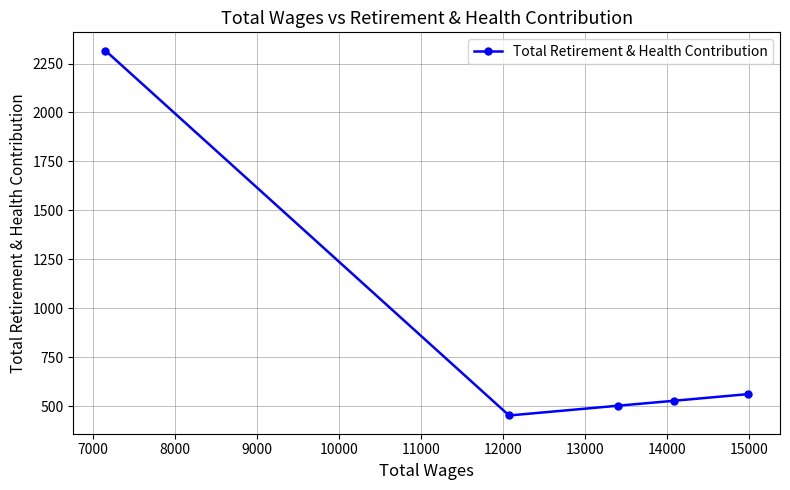

How many values exceed 528?

2